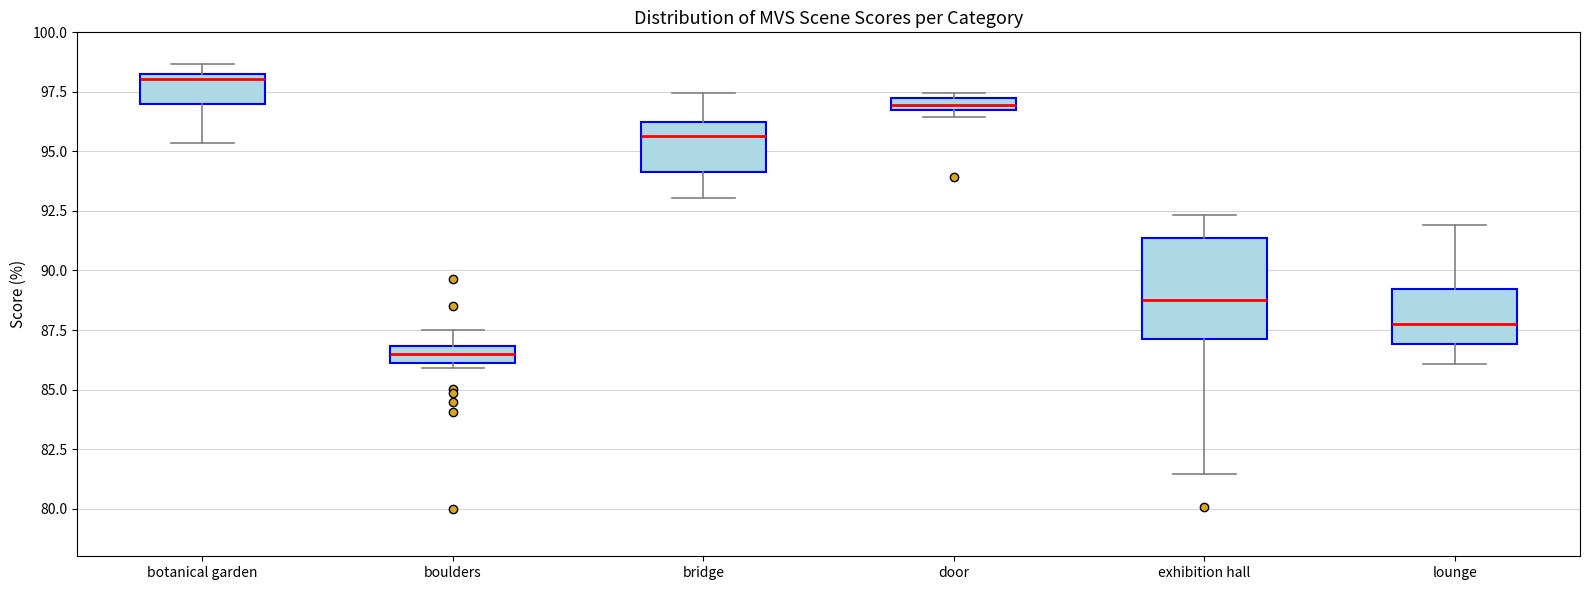

Where does the upper whisker of the box for exhibition hall end on the y-axis? The values are not printed on the chart, so give them approximately, as read against the axis.

92.5